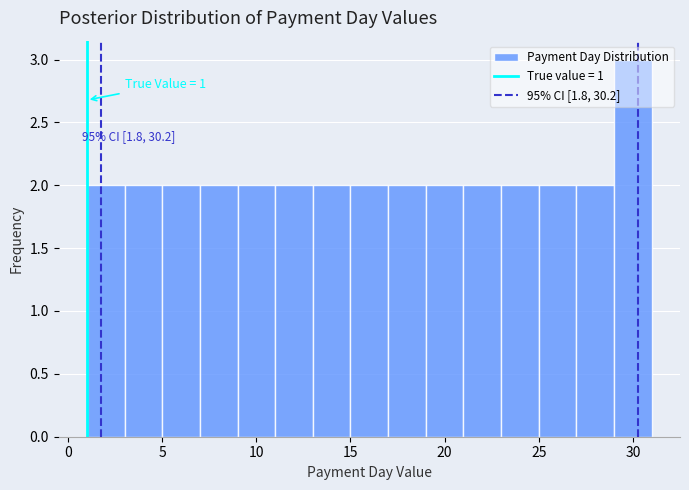

Over which range of the x-axis is the bar tallest?

29 to 31